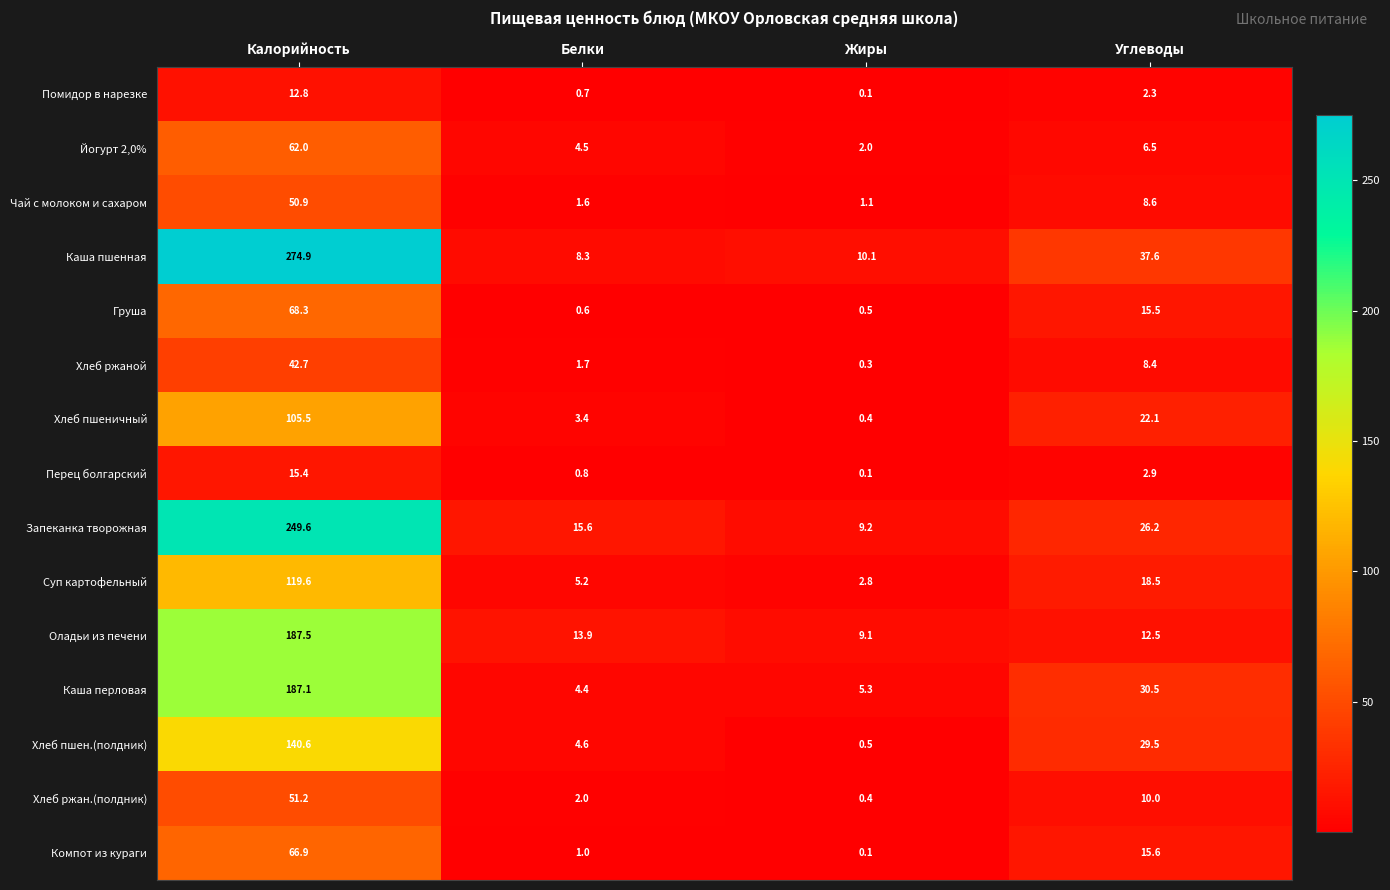

Which label corresponds to the smallest value in the chart?

Жиры